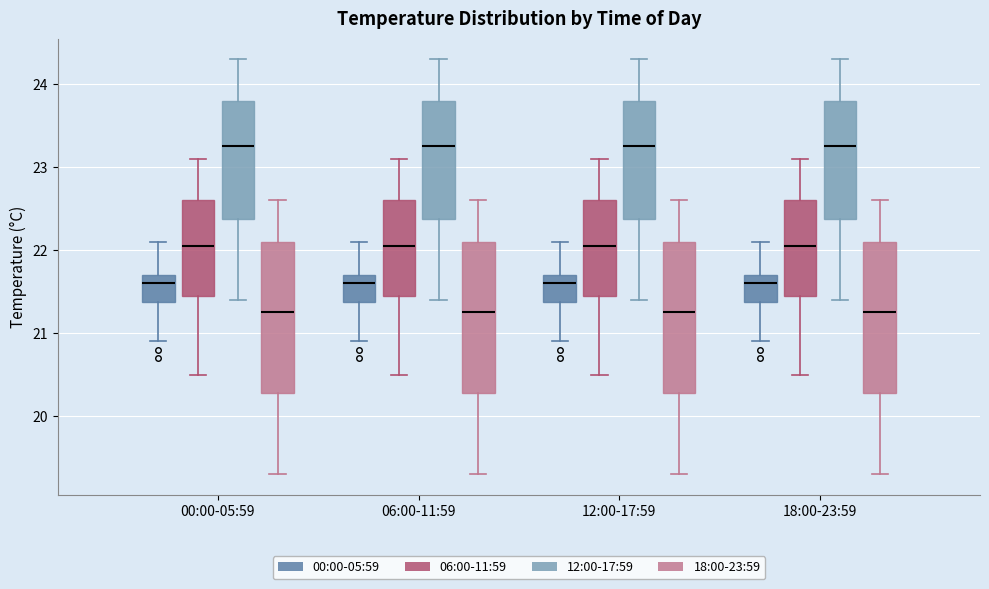

Where does the upper whisker of the box for 00:00-05:59 (00:00-05:59) end on the y-axis? The values are not printed on the chart, so give them approximately, as read against the axis.

22.1